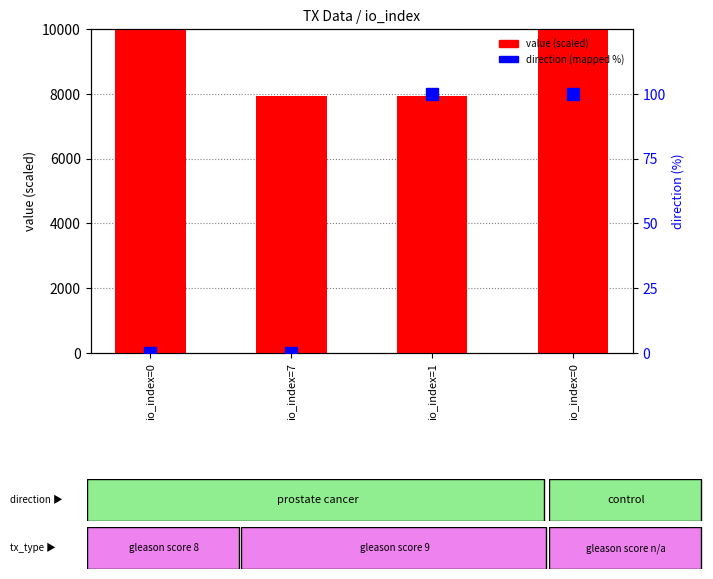

Reading right to left, list all the values displayed in this chart.

value (scaled): io_index=0=10785.0	io_index=1=7923.8	io_index=7=7923.8	io_index=0=10785.0
direction (mapped %): io_index=0=100.0	io_index=1=100.0	io_index=7=0.0	io_index=0=0.0